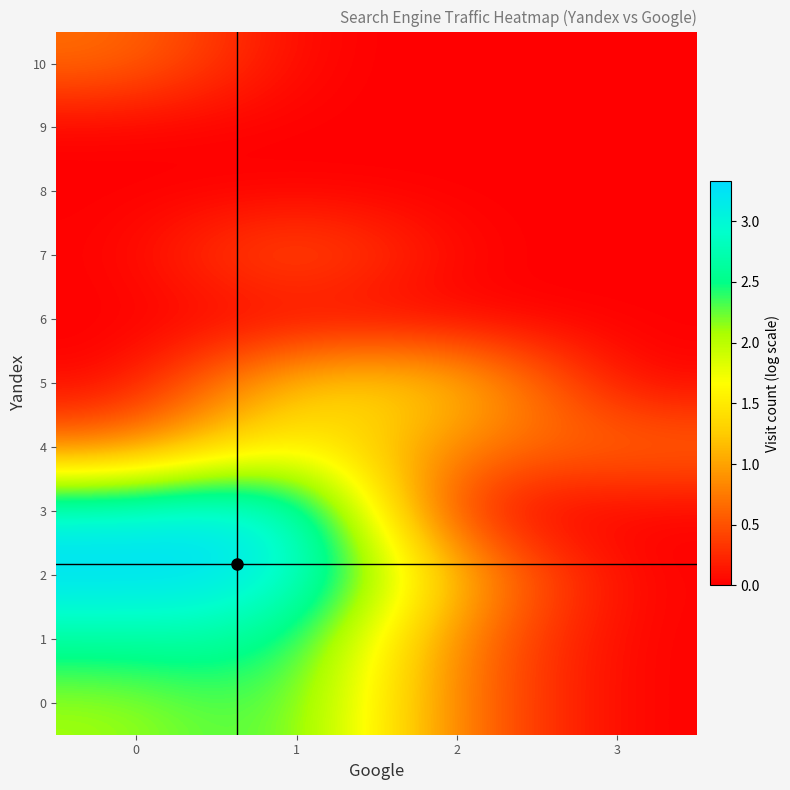

Reading right to left, what are all the values shown in this chart?

0: 3=0.0	2=0.7	1=2.5	0=2.1
1: 3=0.0	2=0.7	1=2.6	0=2.6
2: 3=0.0	2=1.1	1=3.2	0=3.3
3: 3=0.0	2=0.0	1=3.3	0=3.0
4: 3=0.7	2=0.7	1=1.8	0=0.7
5: 3=0.0	2=1.4	1=1.4	0=0.0
6: 3=0.0	2=0.0	1=0.0	0=0.0
7: 3=0.0	2=0.0	1=0.7	0=0.0
8: 3=0.0	2=0.0	1=0.0	0=0.0
9: 3=0.0	2=0.0	1=0.0	0=0.0
10: 3=0.0	2=0.0	1=0.0	0=0.7